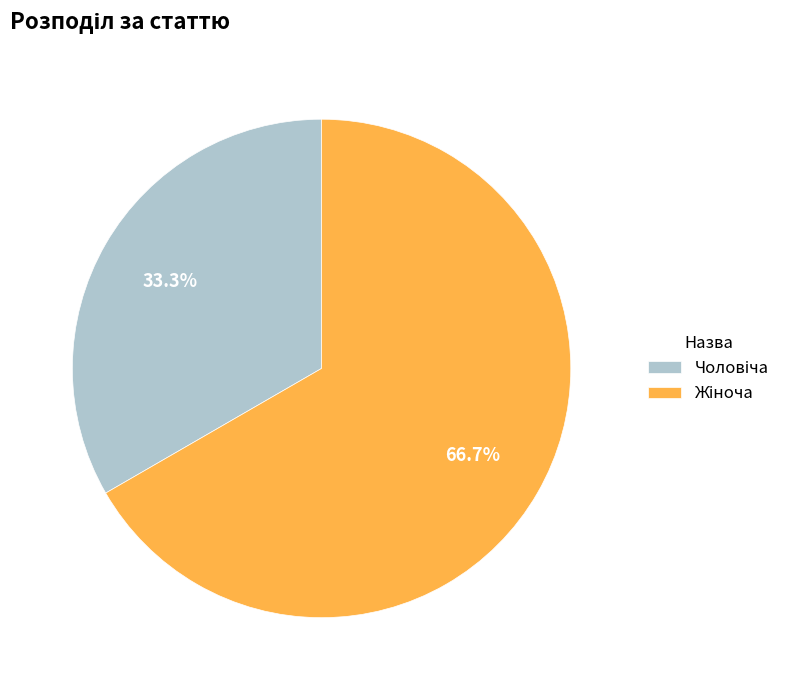

Is there a majority slice in this chart?

Yes